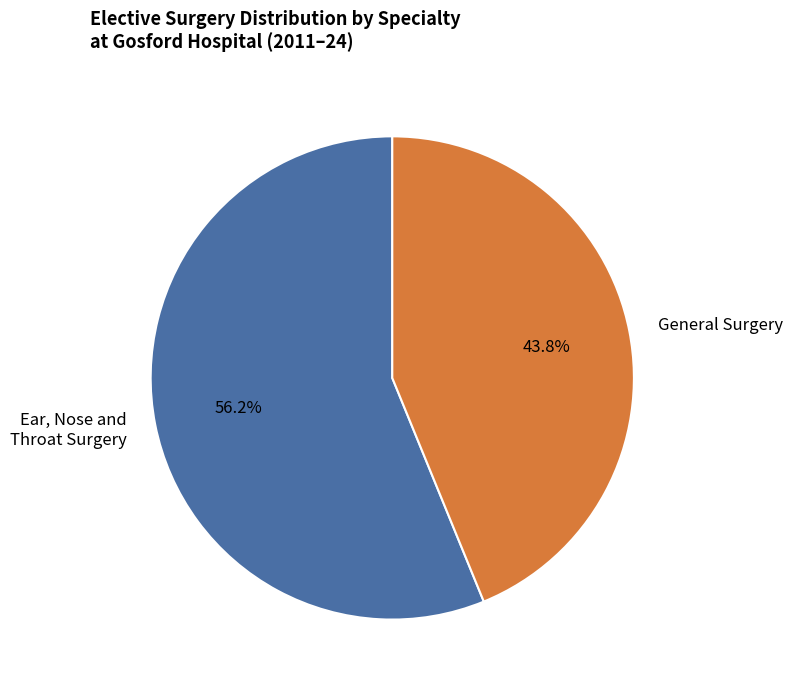

Which category has the biggest portion of the pie?

Ear, Nose and Throat Surgery